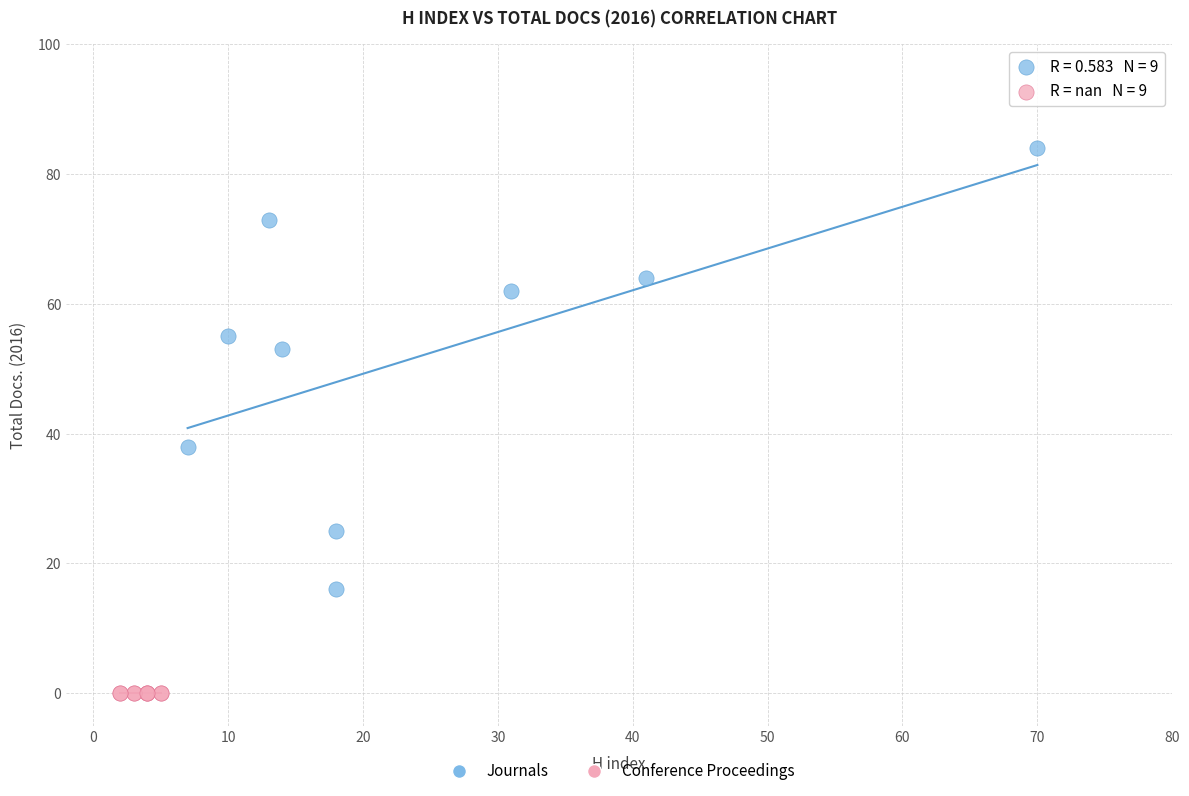

Which series contains the highest Y value?

Journals